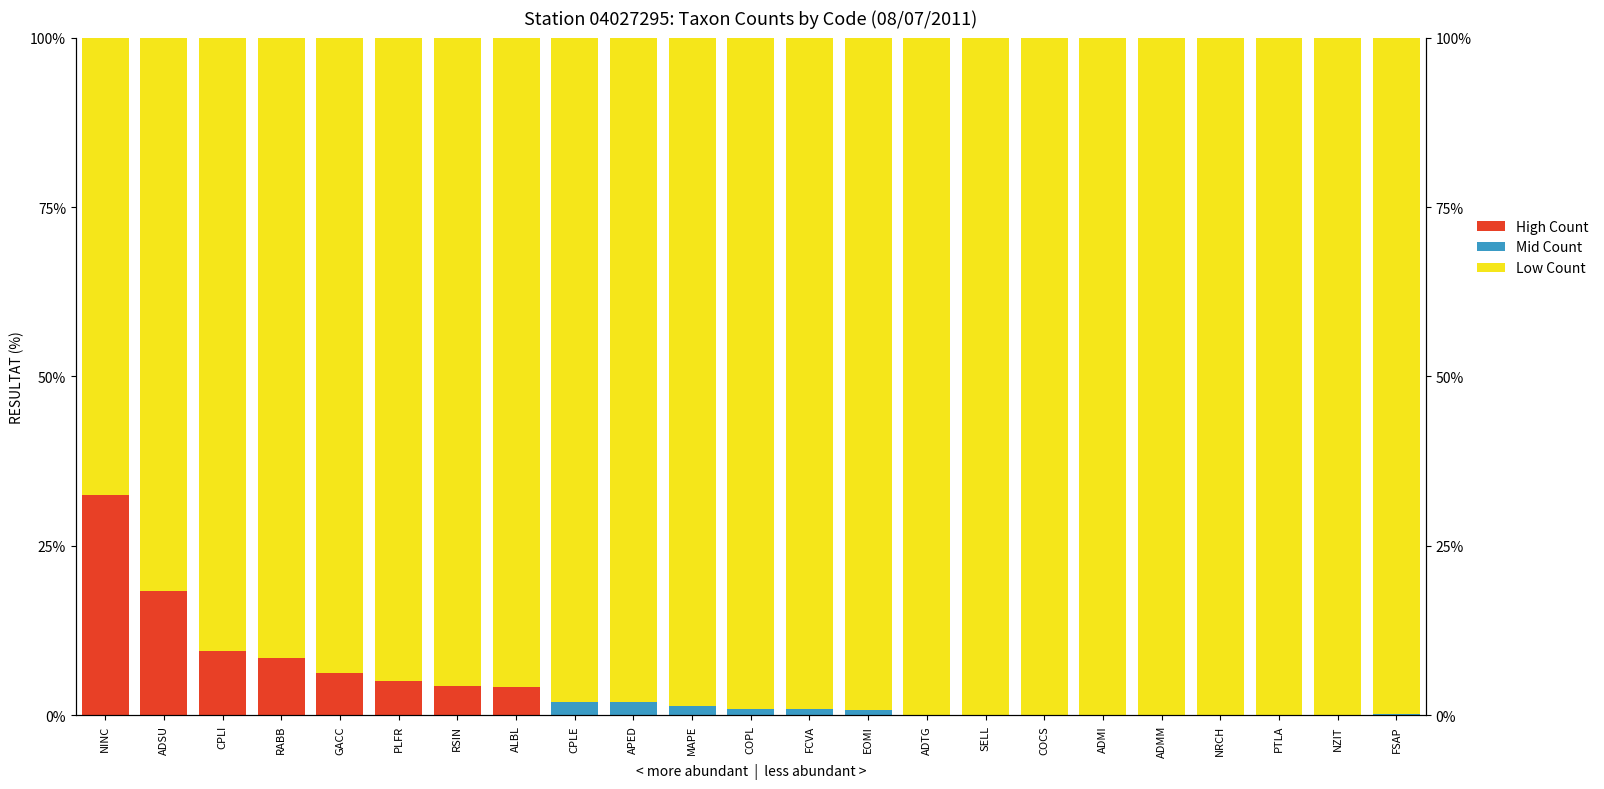

List the labels in order of Low Count value, largest first.

ADTG, SELL, COCS, ADMI, ADMM, NRCH, PTLA, NZIT, FSAP, EOMI, COPL, FCVA, MAPE, CPLE, APED, ALBL, RSIN, PLFR, GACC, RABB, CPLI, ADSU, NINC